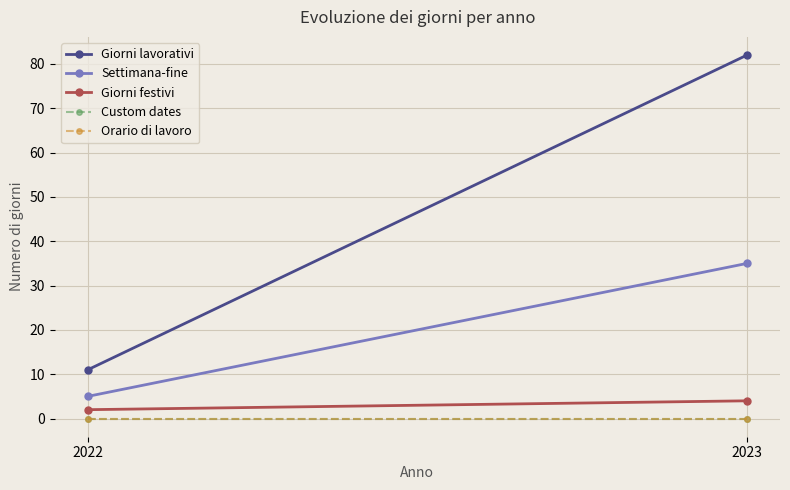

Where is Giorni lavorativi nearest to the value 46?

2022